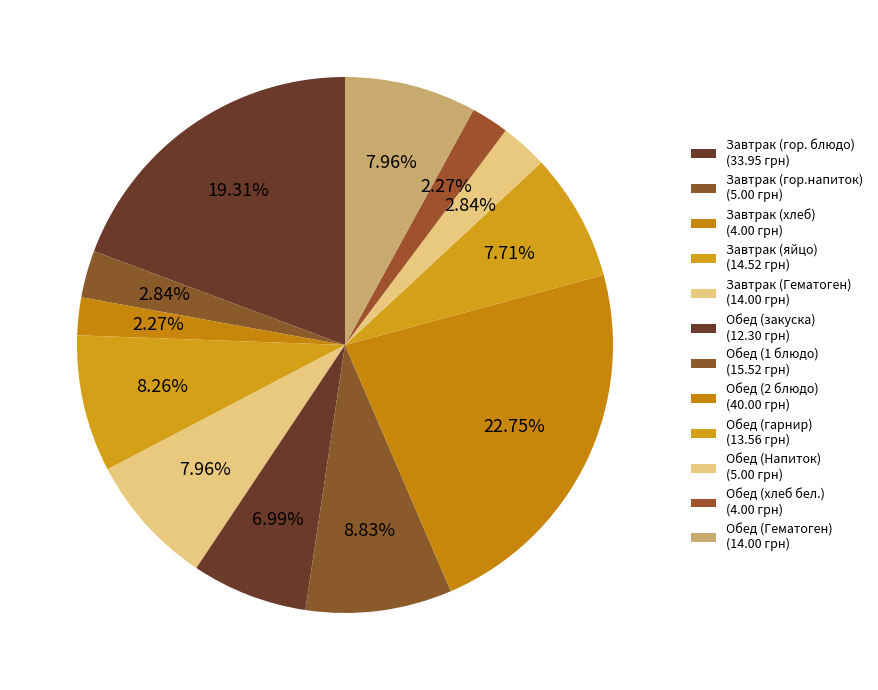

Is there a majority slice in this chart?

No